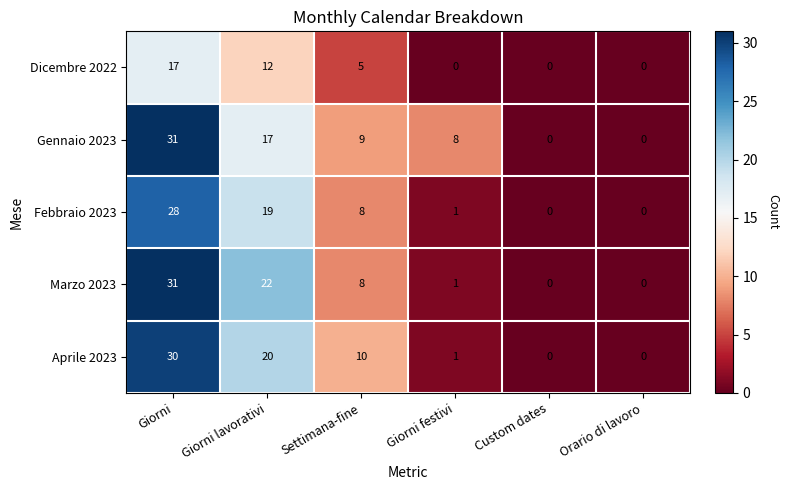

Is it true that Gennaio 2023 equals 8 at Giorni festivi?

True